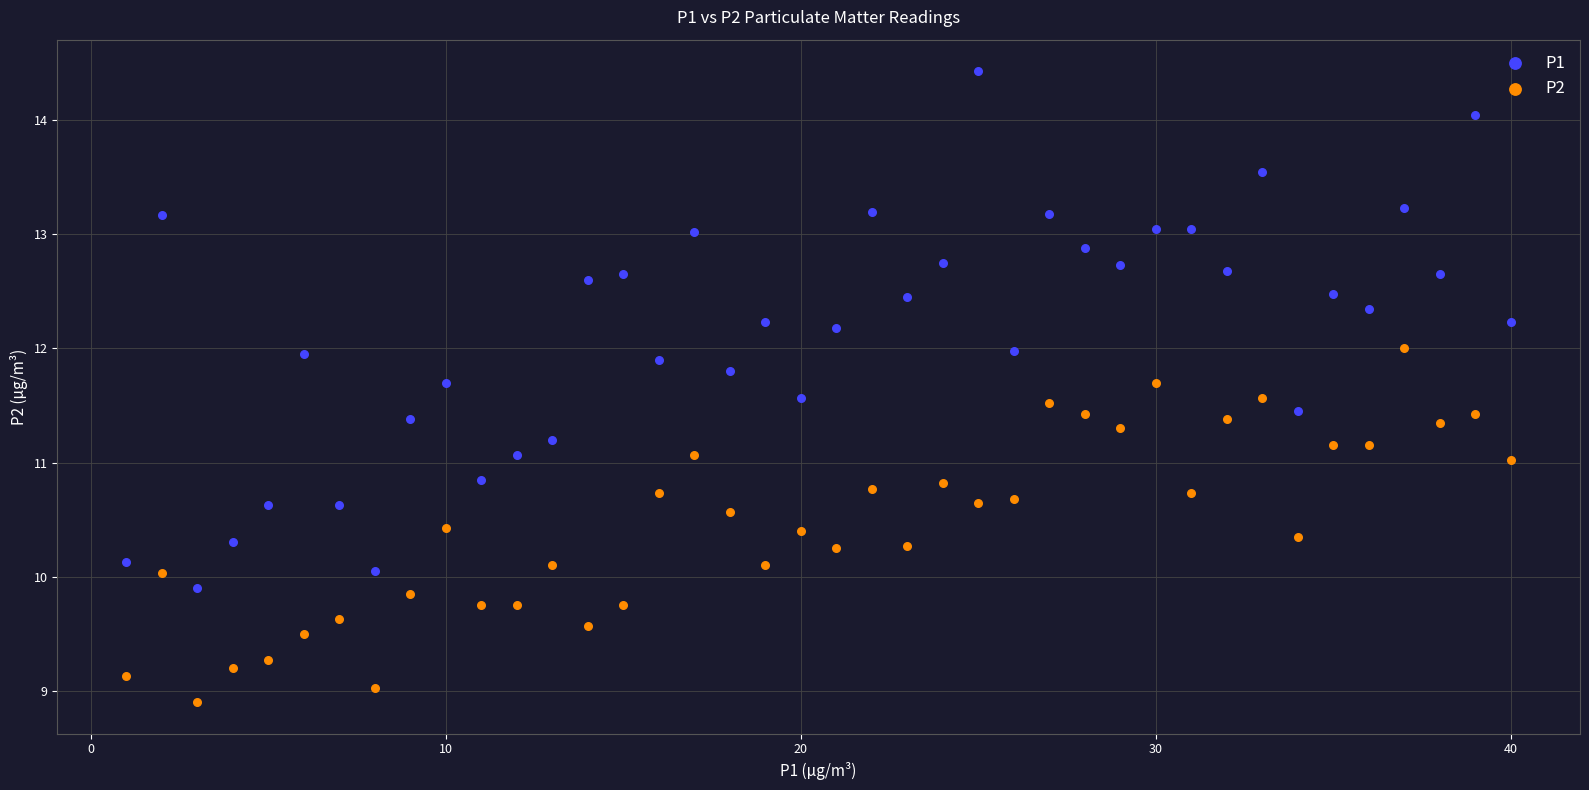

Which series contains the lowest Y value?

P2